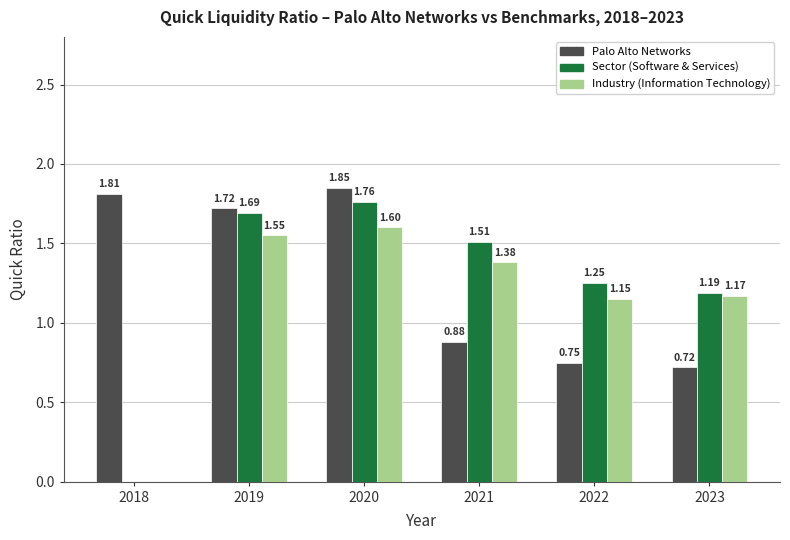

What is the total value across all series at 2021?

3.8